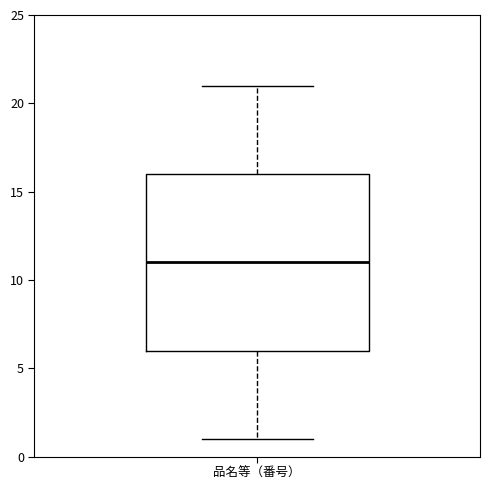

Where does the lower whisker of the box for 品名等（番号） end on the y-axis? The values are not printed on the chart, so give them approximately, as read against the axis.

1